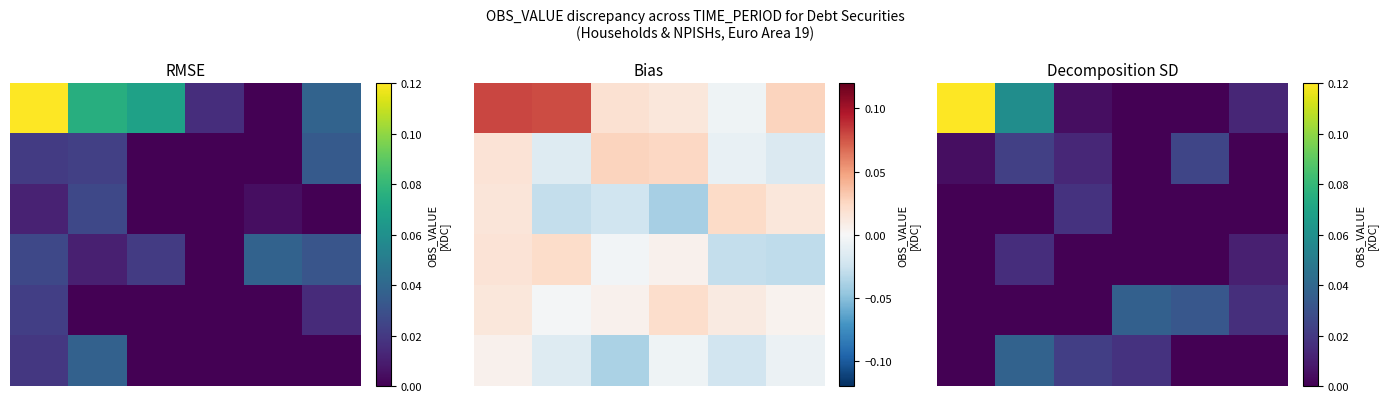

True or false: 4 has a value of 0.0 at 4.

False